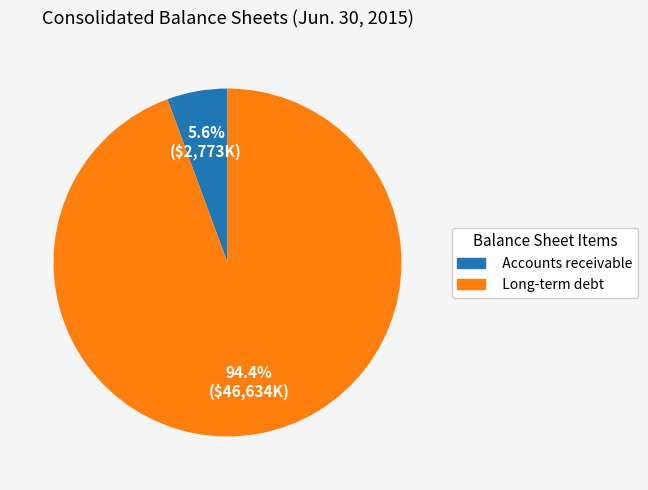

What is the ratio of the value at Accounts receivable to the value at Long-term debt?

0.1